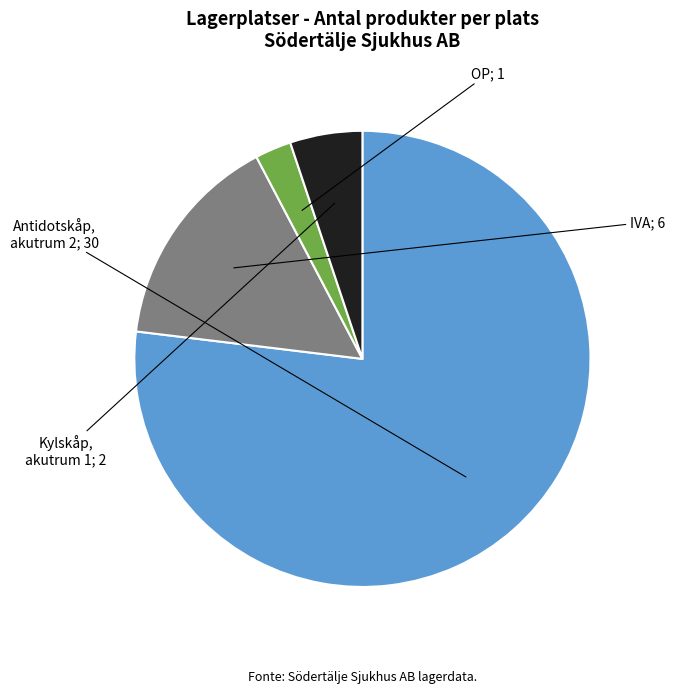

Is there a majority slice in this chart?

Yes